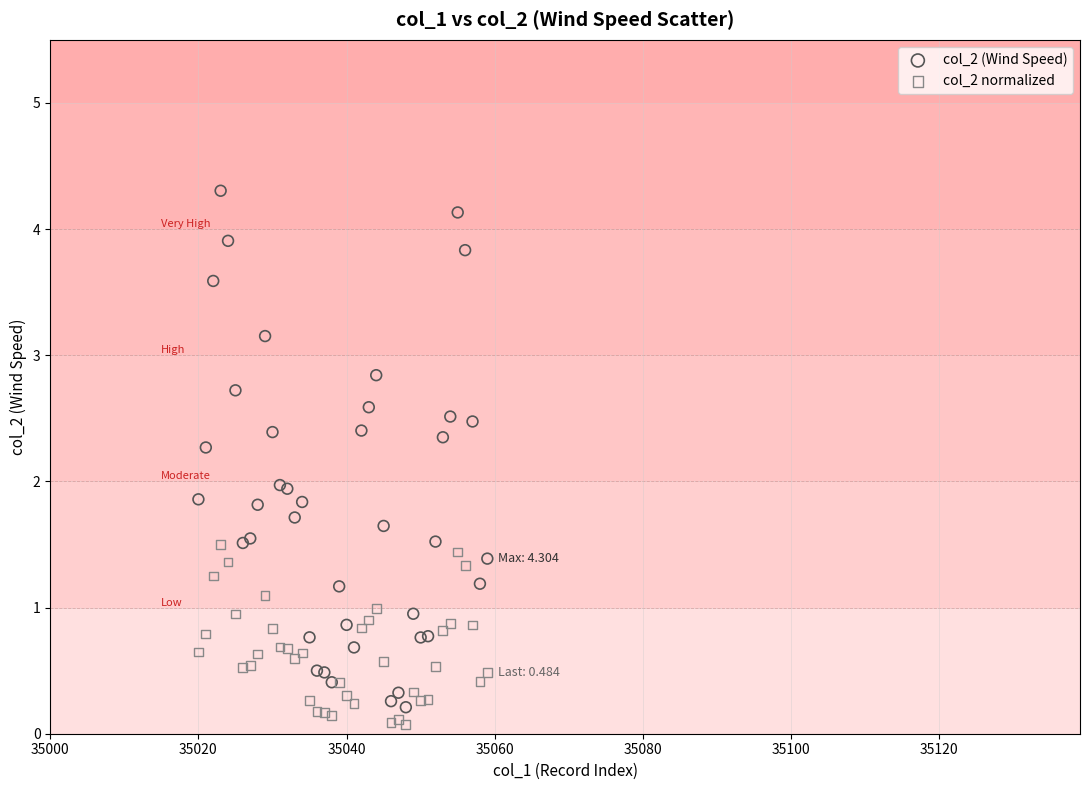

Which series contains the highest Y value?

col_2 (Wind Speed)